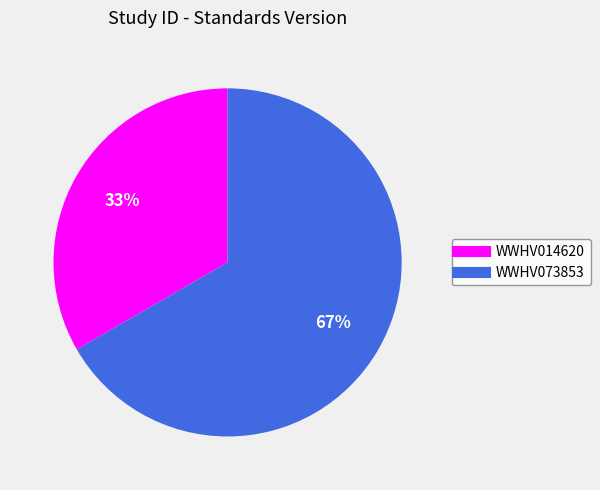

Do WWHV073853 and WWHV014620 together represent more than half of the pie?

Yes